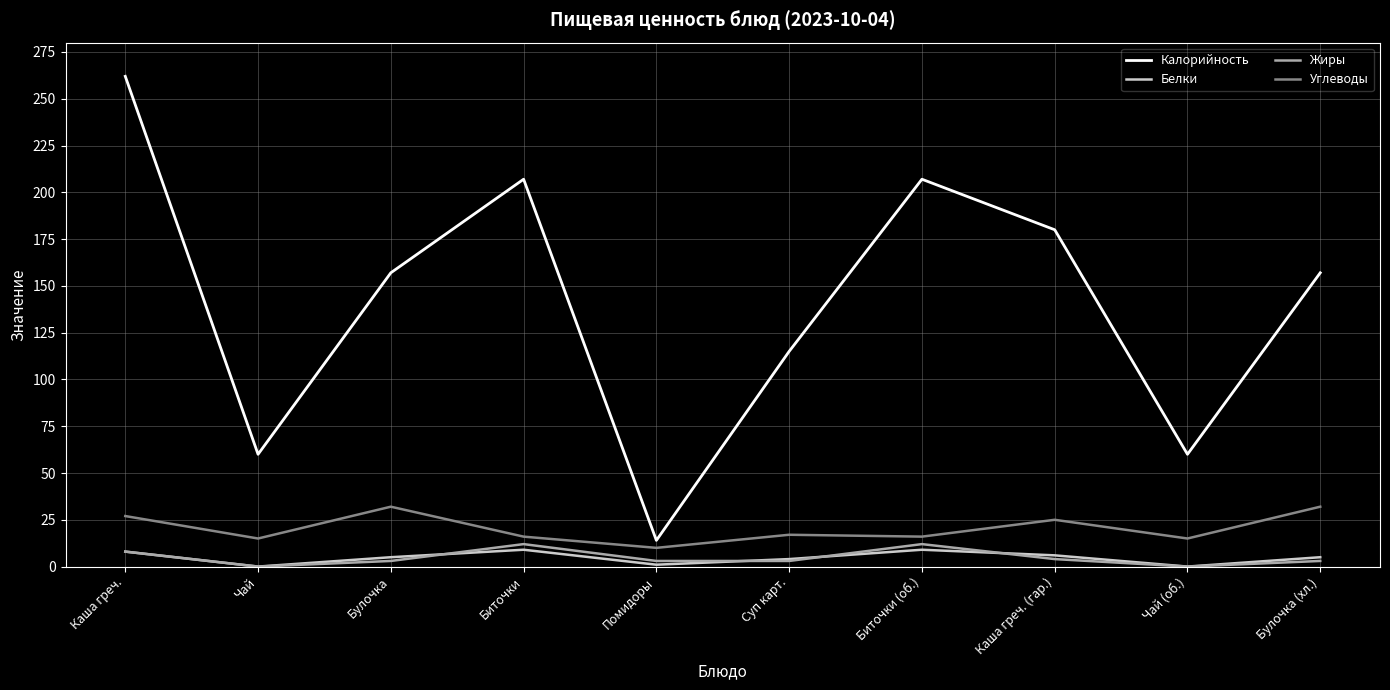

True or false: Белки and Калорийность cross at least once.

False